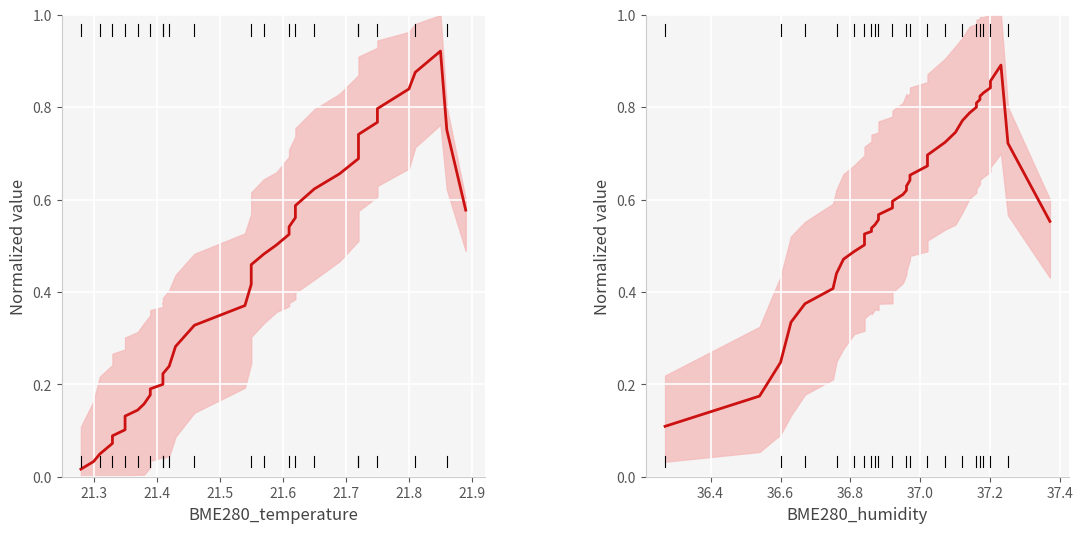

Which series has the widest spread of values?

BME280_temperature